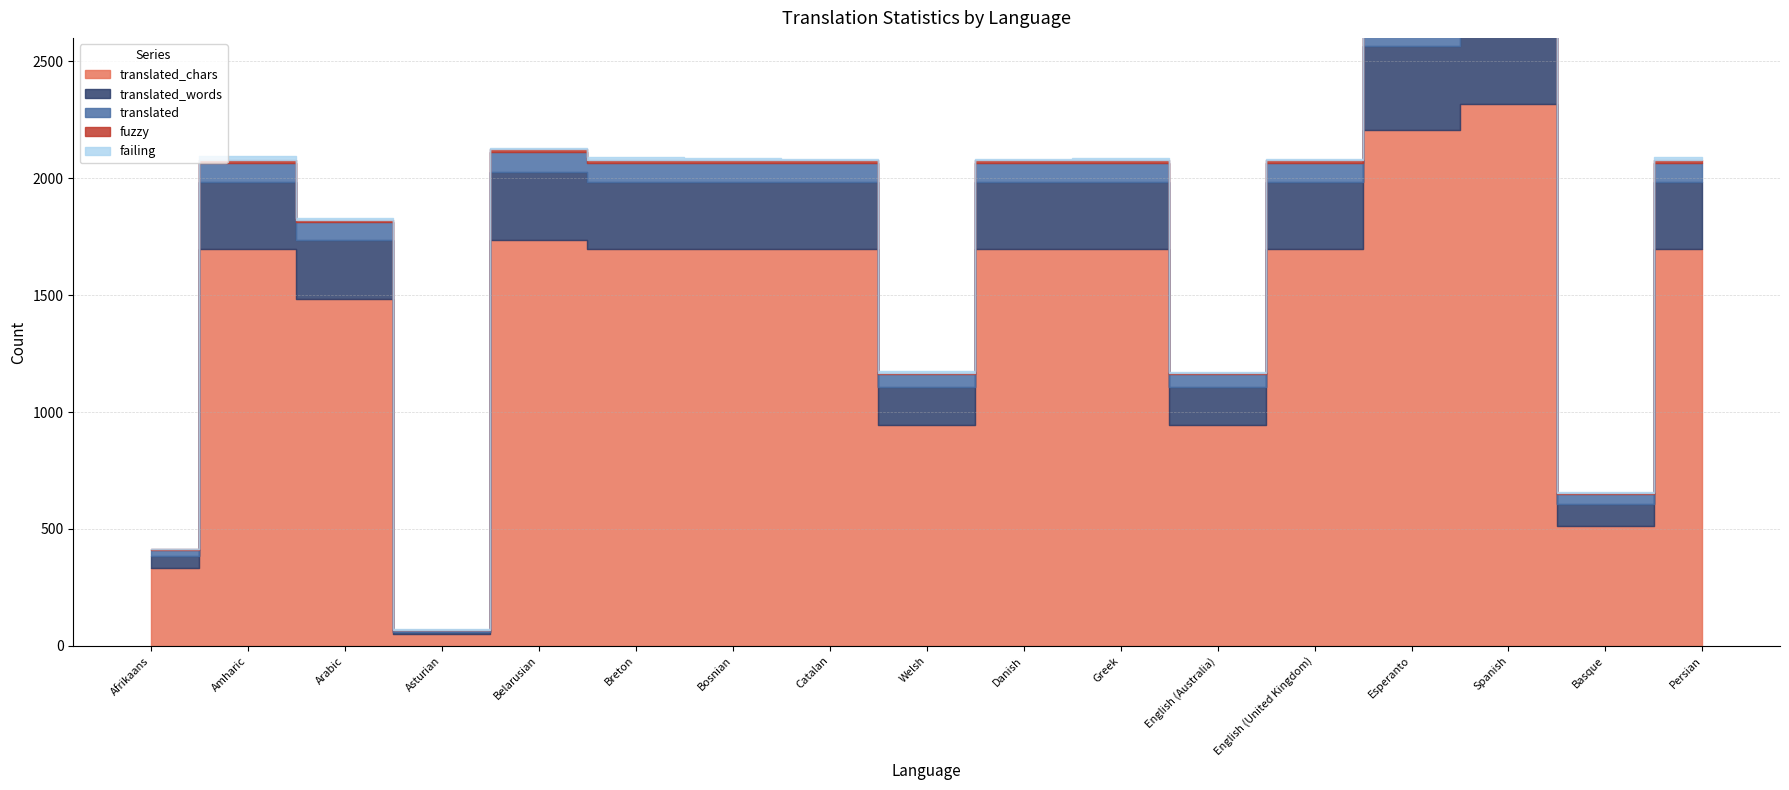

True or false: fuzzy has more than 0 interior local peaks.

True